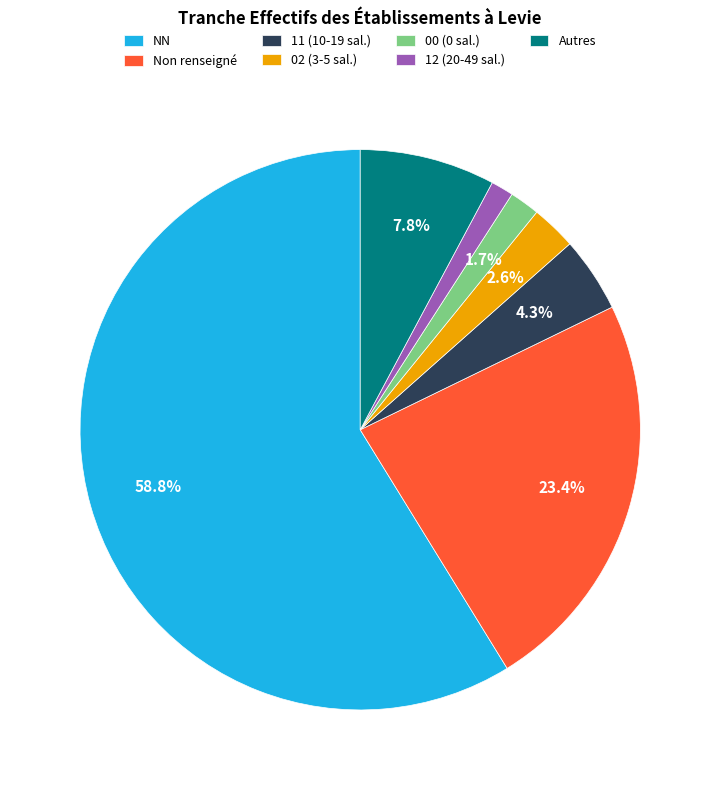

Between 12 (20-49 sal.) and 11 (10-19 sal.), which is larger?

11 (10-19 sal.)